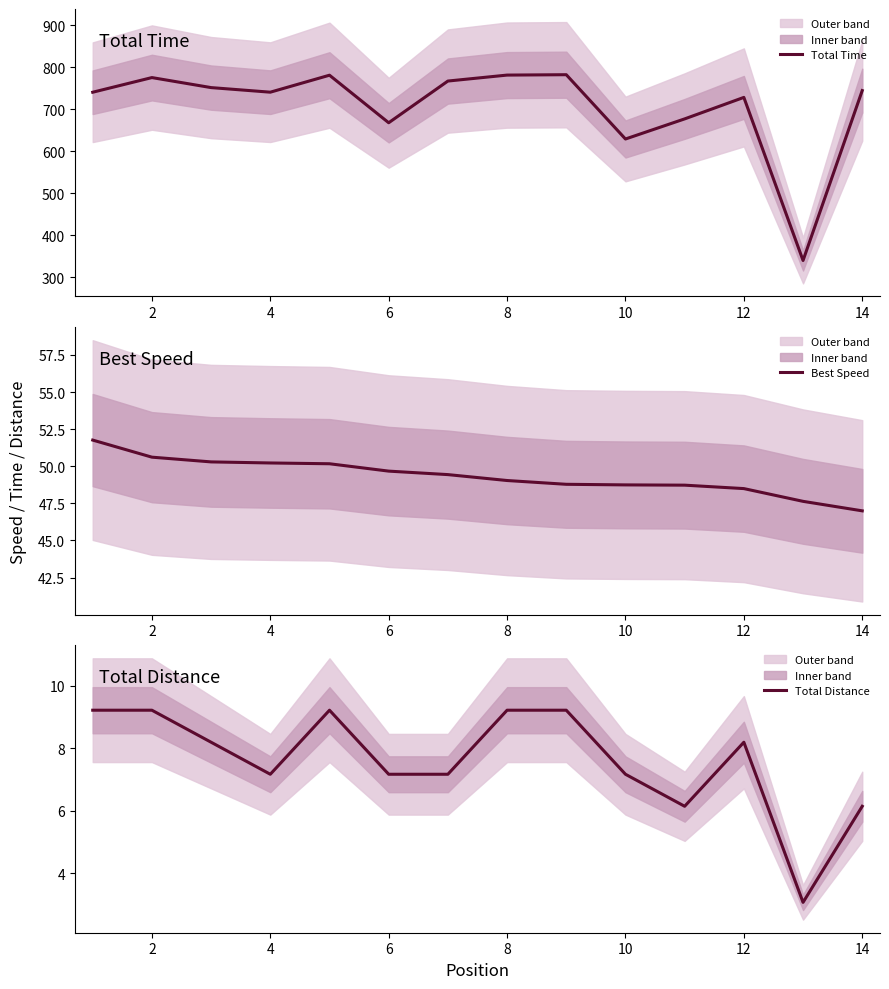

What is the minimum value for Total Time?

340.4